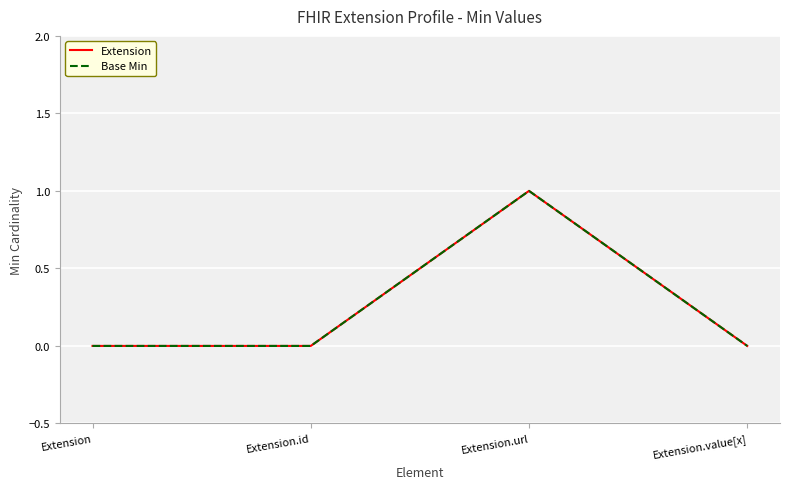

True or false: Extension and Base Min cross at least once.

False